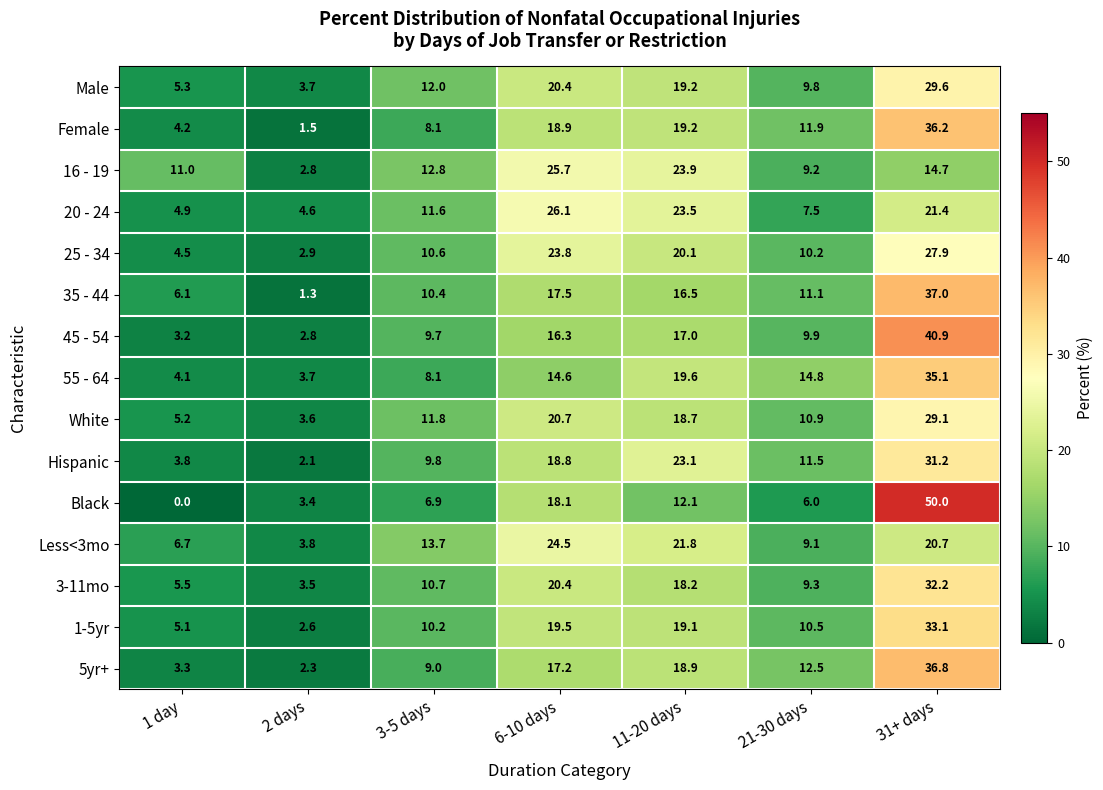

At which category is the sum across all series the highest?

31+ days